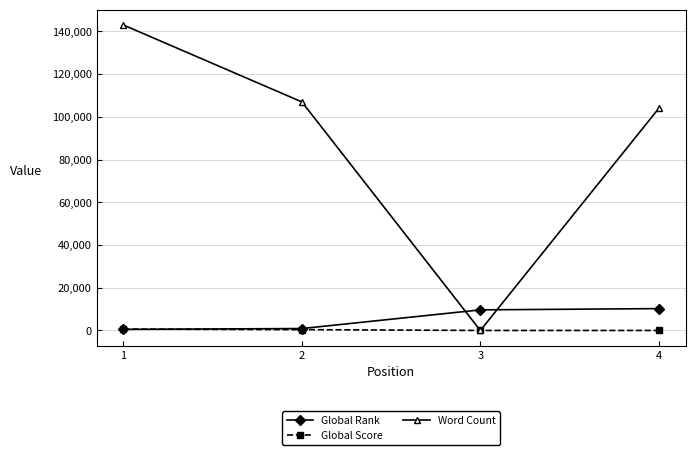

How many times do Global Score and Global Rank cross each other?

1